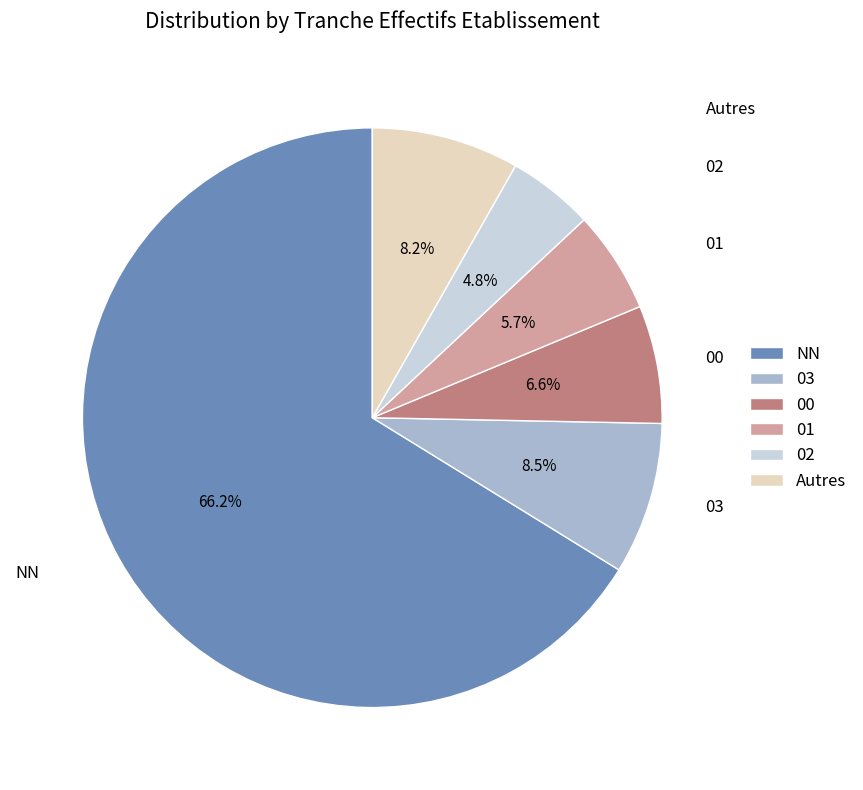

What percentage do NN and 02 together represent?

71.0%